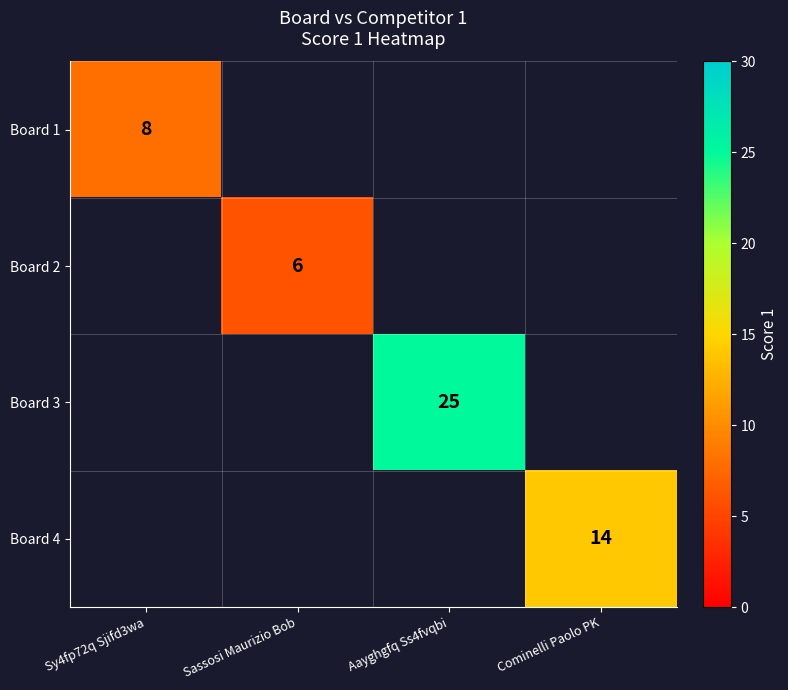

The value of Board 3 at Aayghgfq Ss4fvqbi is 7. True or false?

False